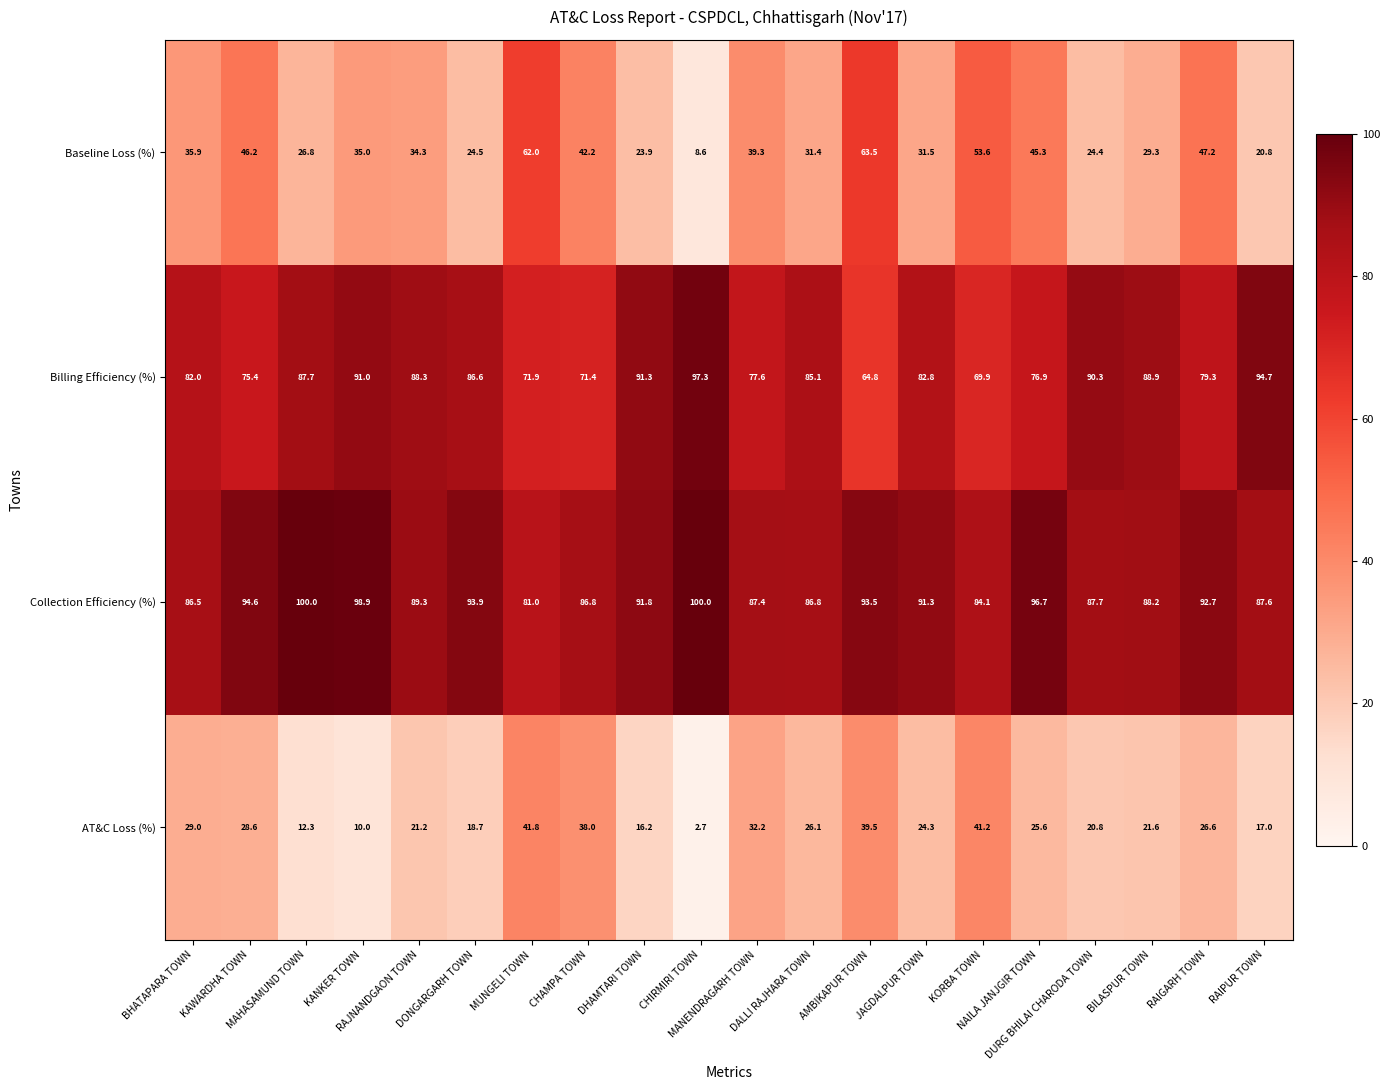

What is the total value across all series at BHATAPARA TOWN?

233.4